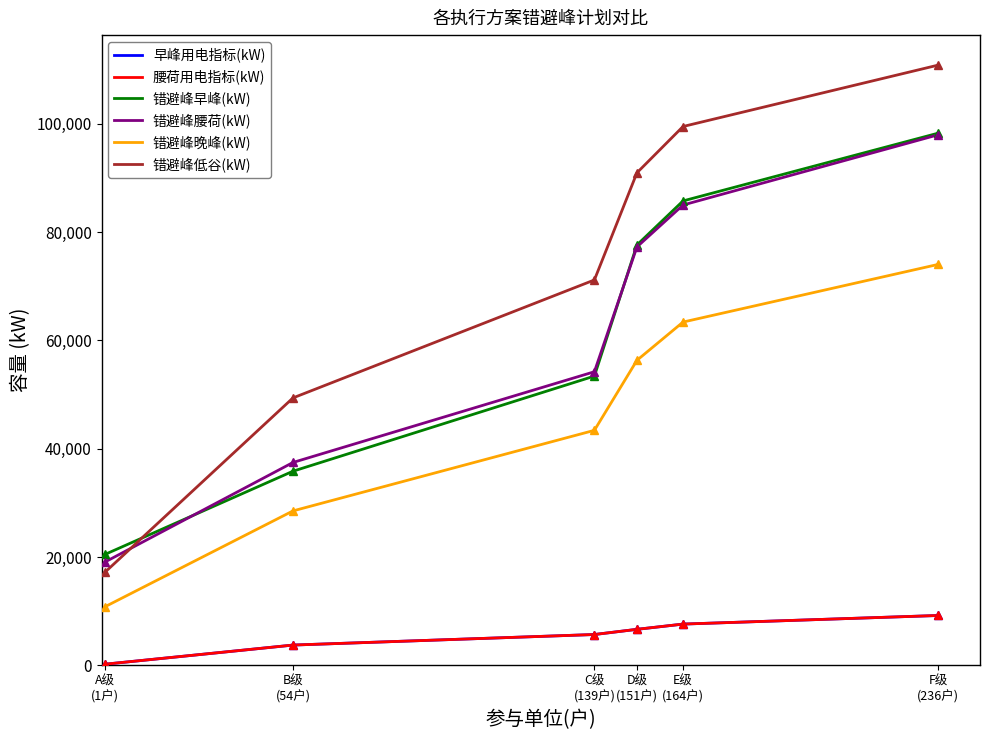

Is it true that 腰荷用电指标(kW) equals 1818.4 at B级
(54户)?

False